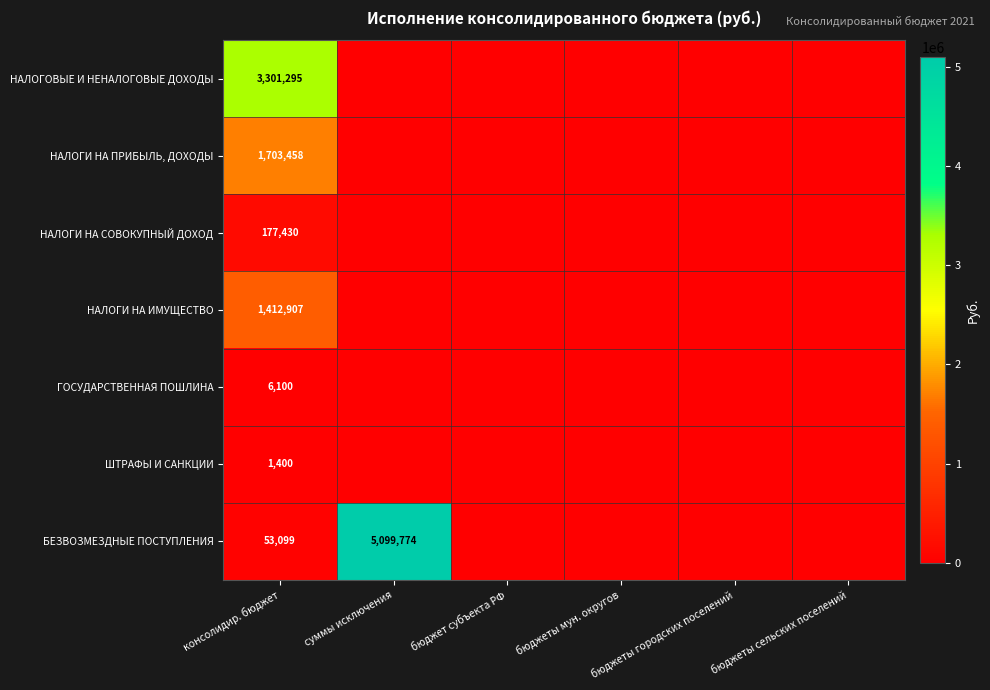

What is the difference between the highest and lowest values at консолидир. бюджет?

3299895